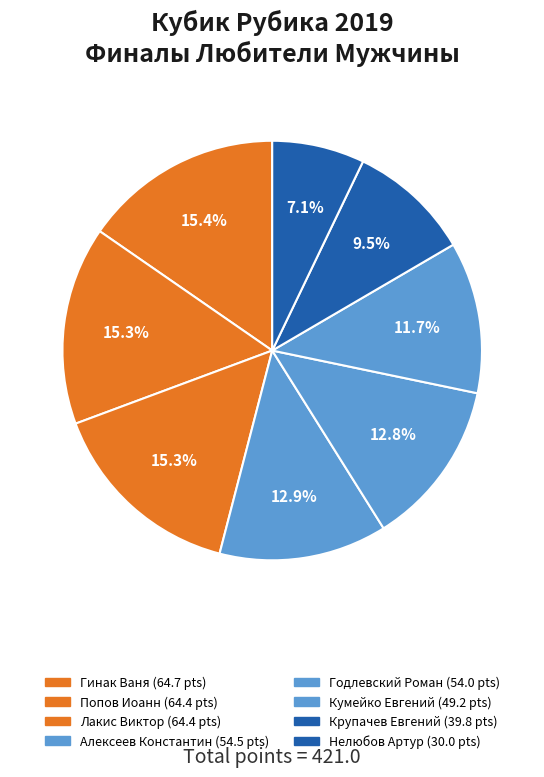

Is it true that Гинак Ваня is 15% of the pie?

True